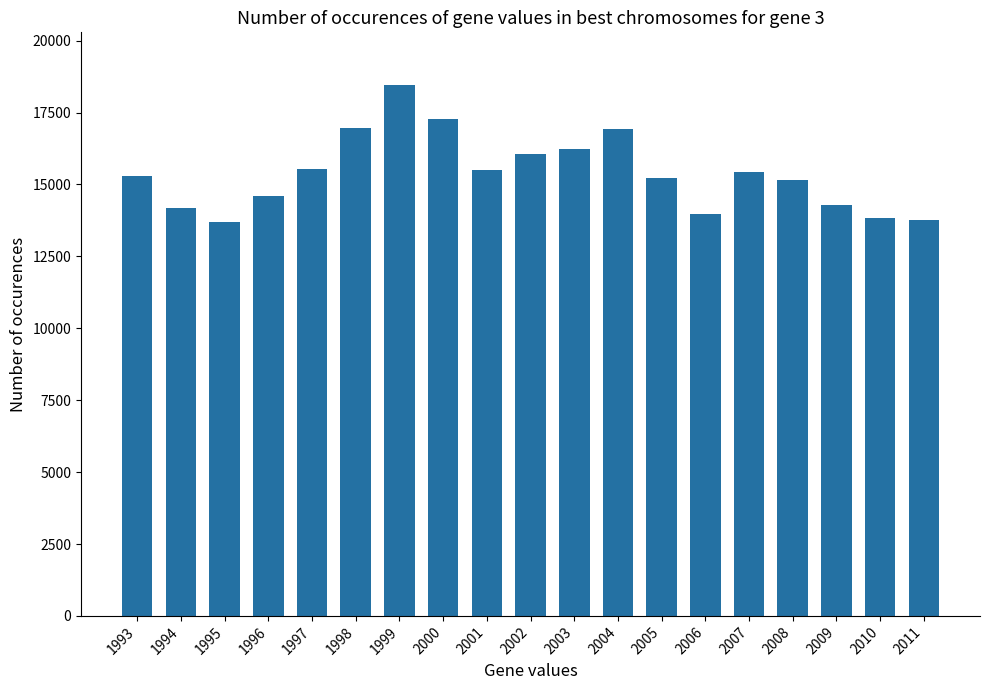

What is the smallest value displayed?

13707